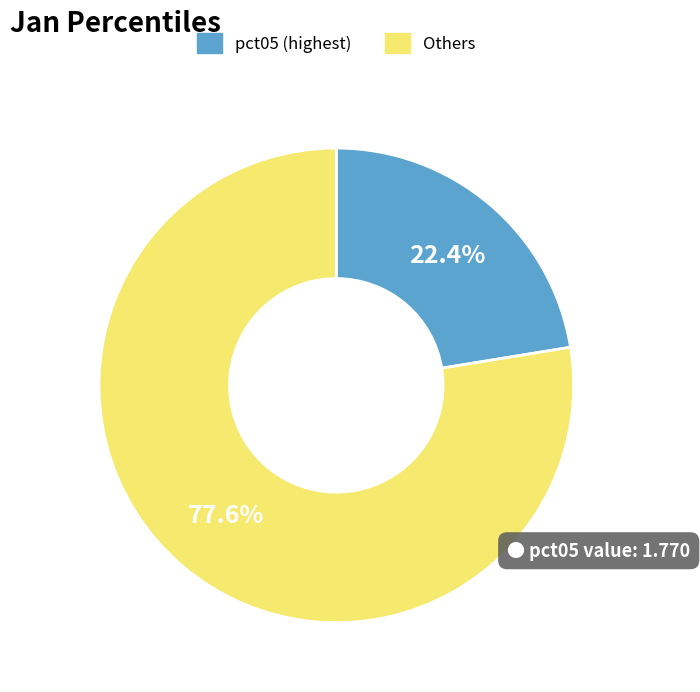

Is there a majority slice in this chart?

Yes